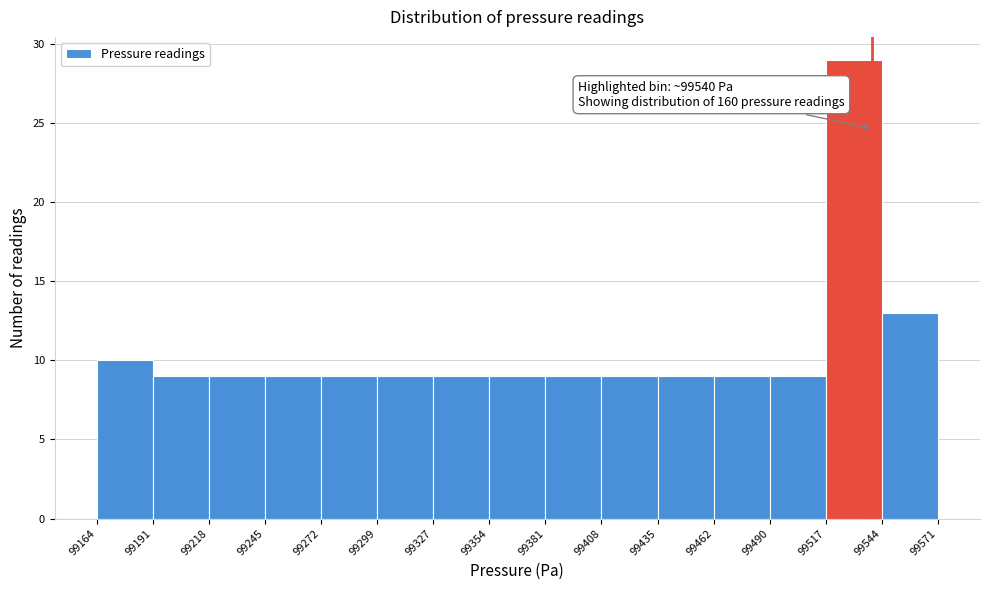

Which range on the x-axis has the tallest bar?

99517 to 99544